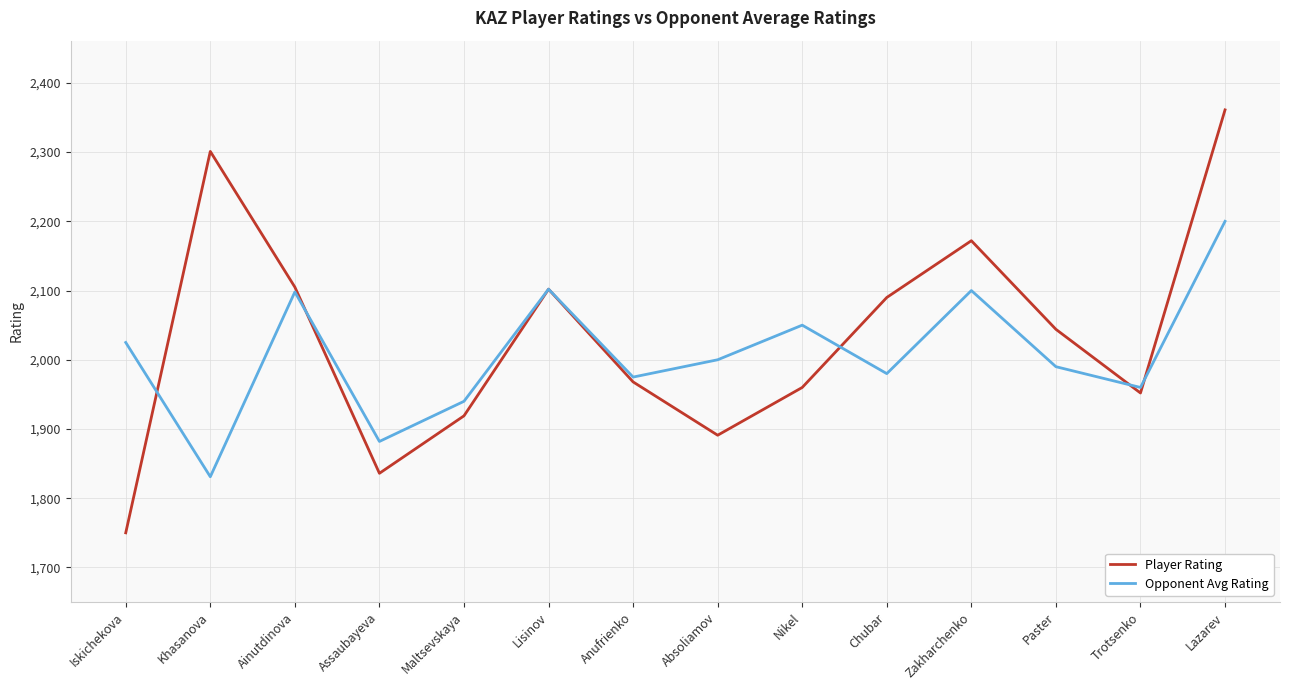

Rank the series by their maximum value, from lowest to highest.

Opponent Avg Rating, Player Rating